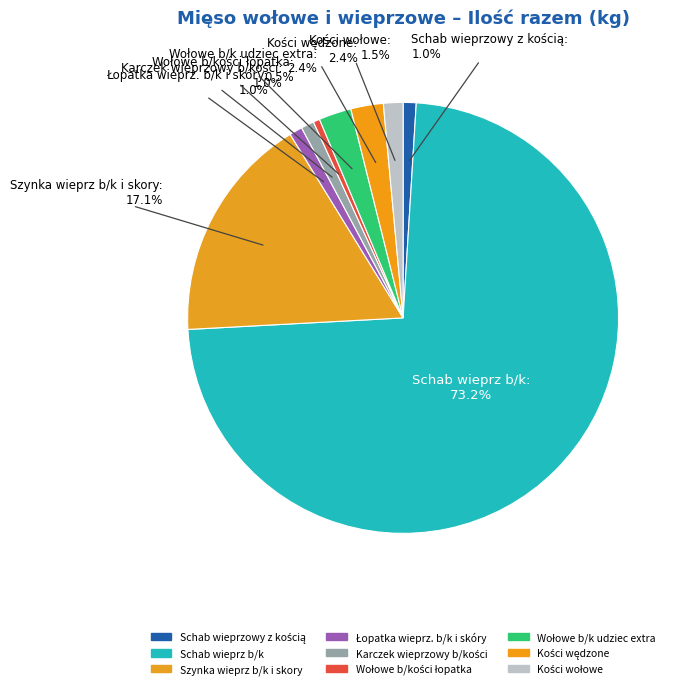

How many segments does this pie chart have?

9